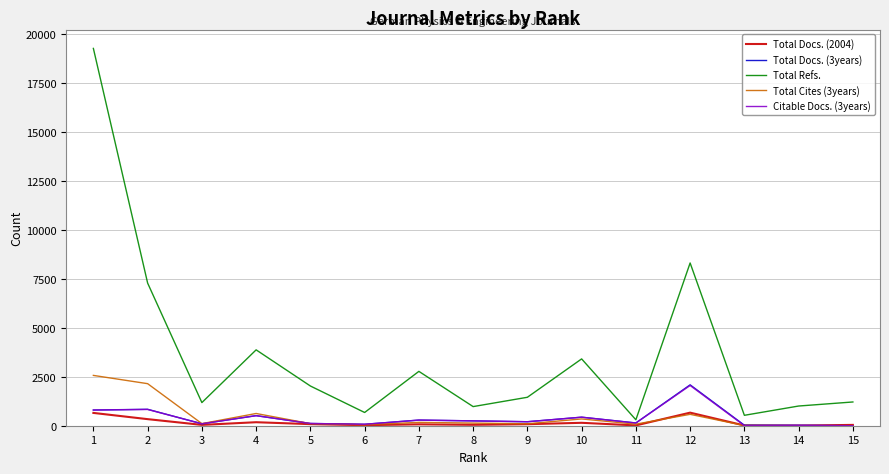

What are all the series names shown in the legend?

Total Docs. (2004), Total Docs. (3years), Total Refs., Total Cites (3years), Citable Docs. (3years)